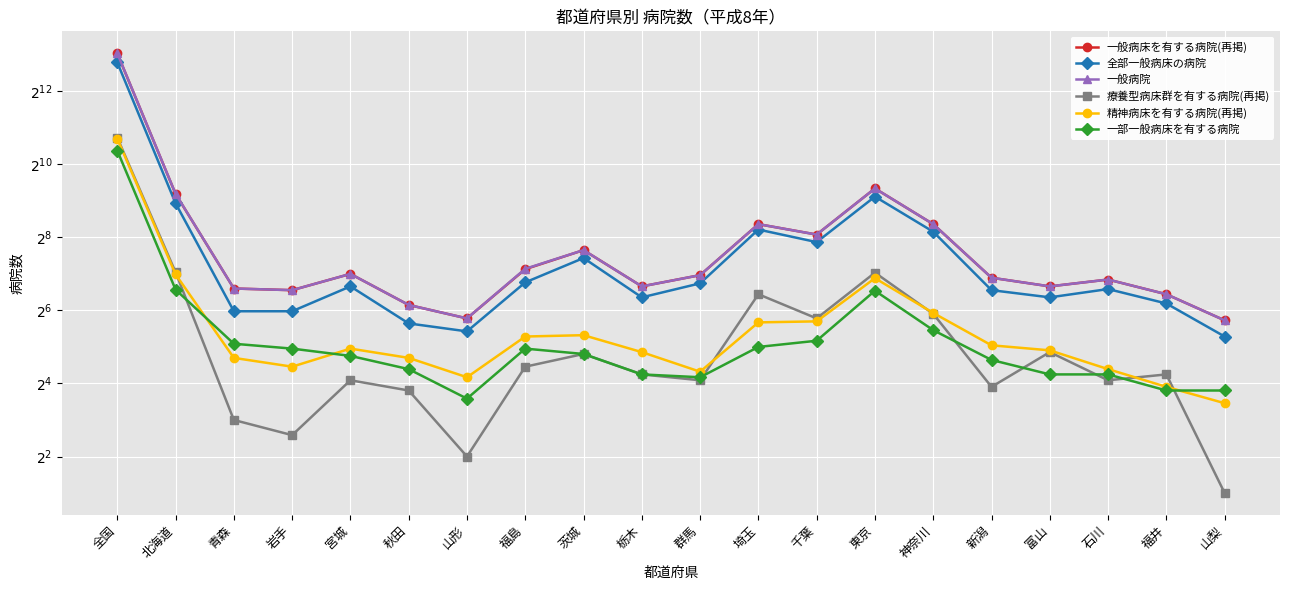

Is this an area chart (filled region under the line)?

No